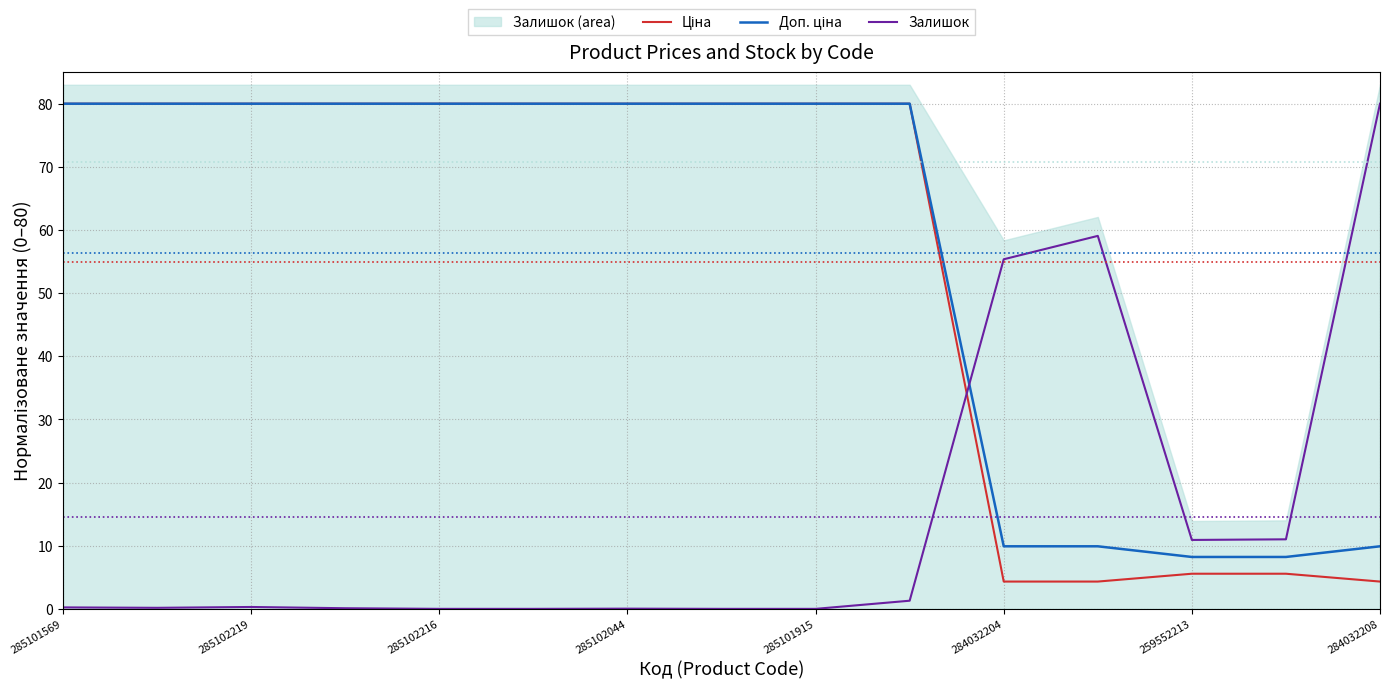

How many values in the Доп. ціна series are below 80?

5